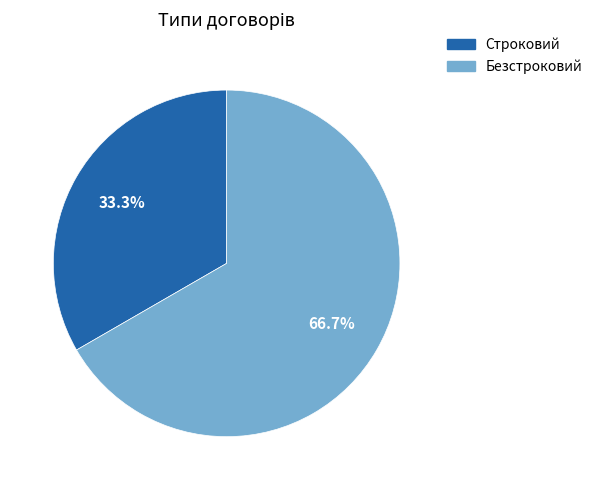

Which has a higher value, Строковий or Безстроковий?

Безстроковий